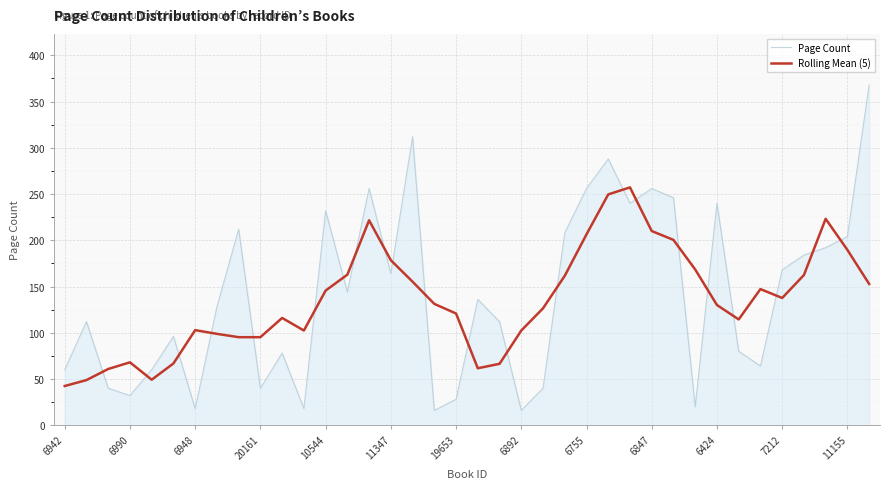

How many intersections are there between Page Count and Rolling Mean (5)?

22